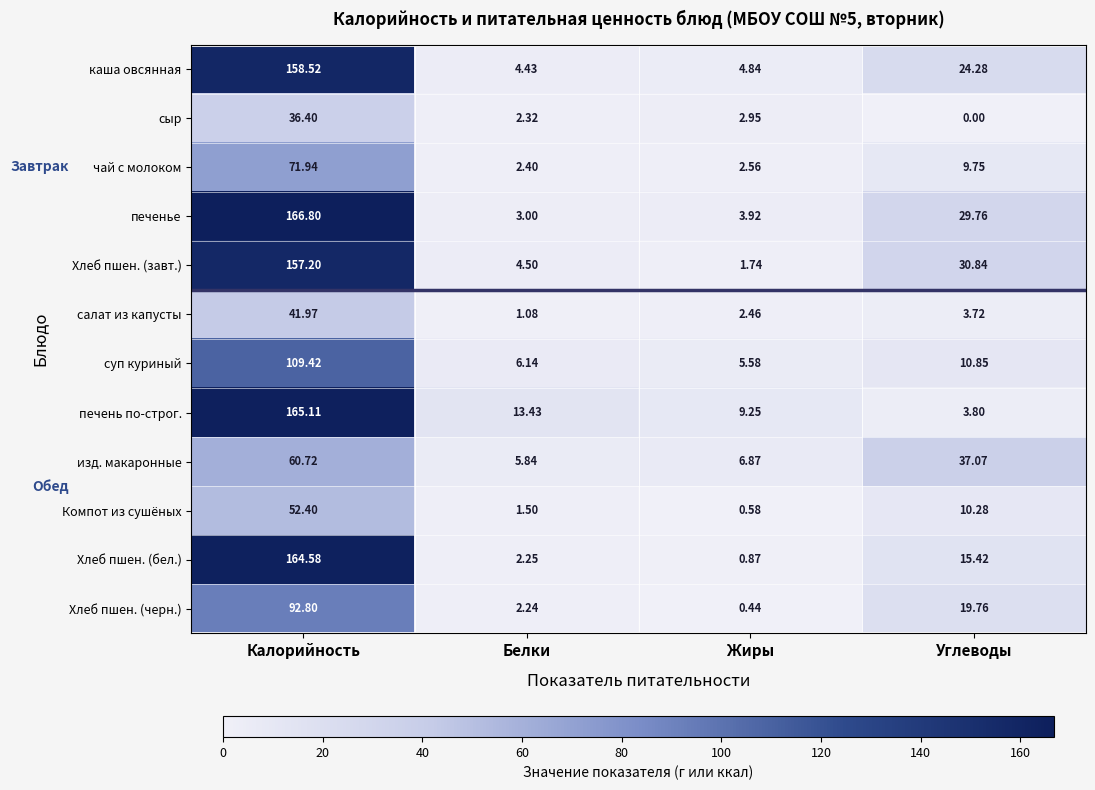

Which series has the largest total across all categories?

печенье